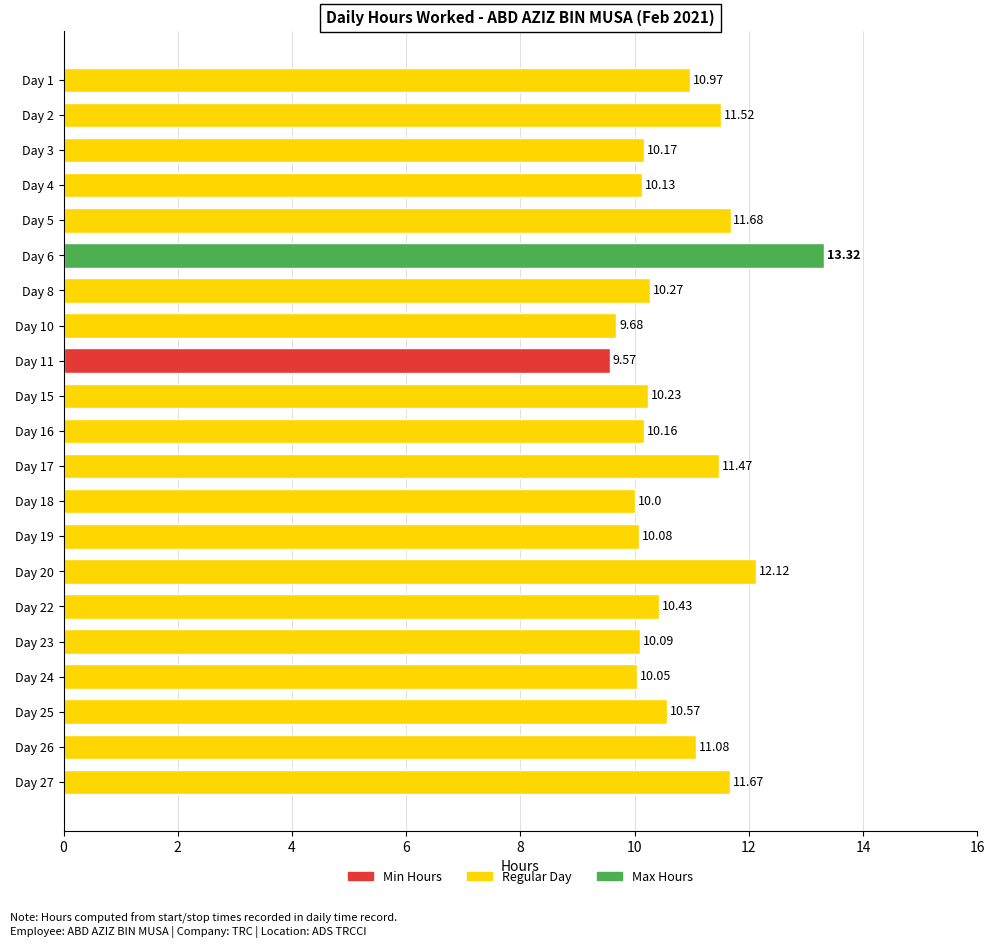

What is the sum of all values?

225.3